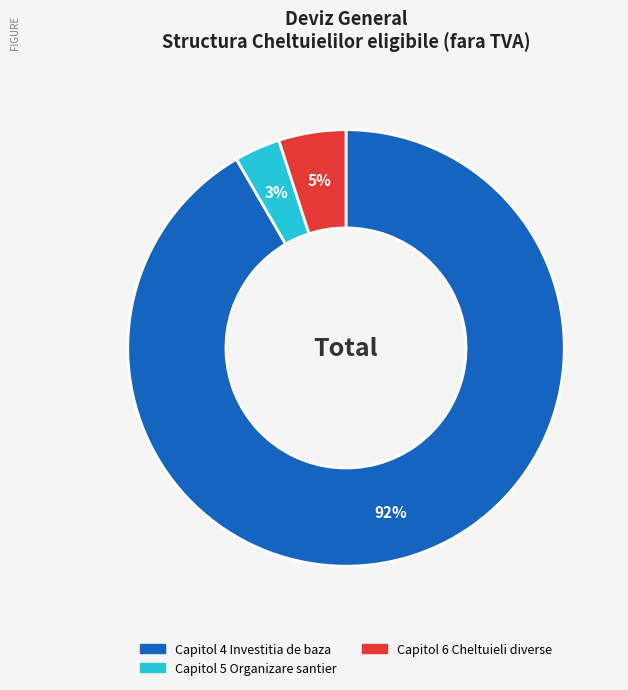

How many slices are in this pie chart?

3